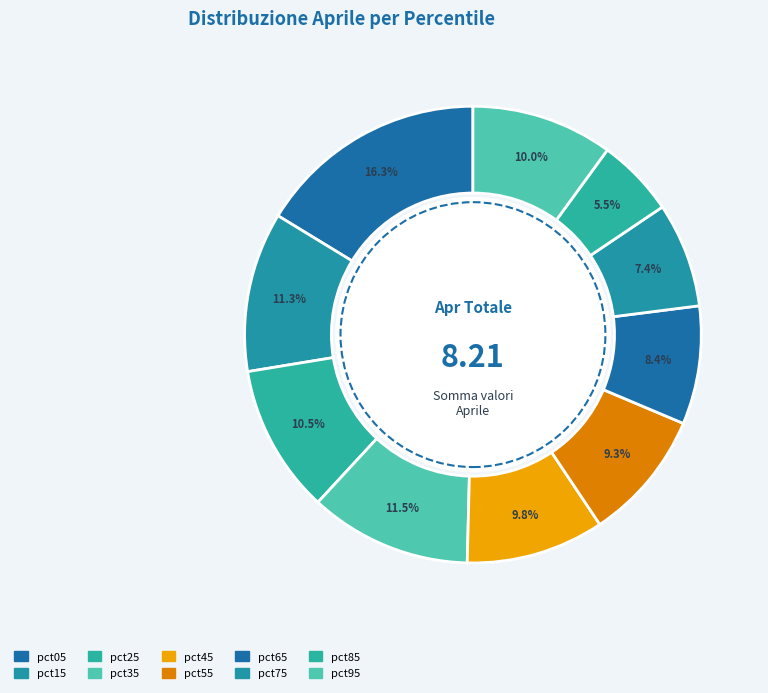

Is it true that pct65 is 8% of the pie?

True